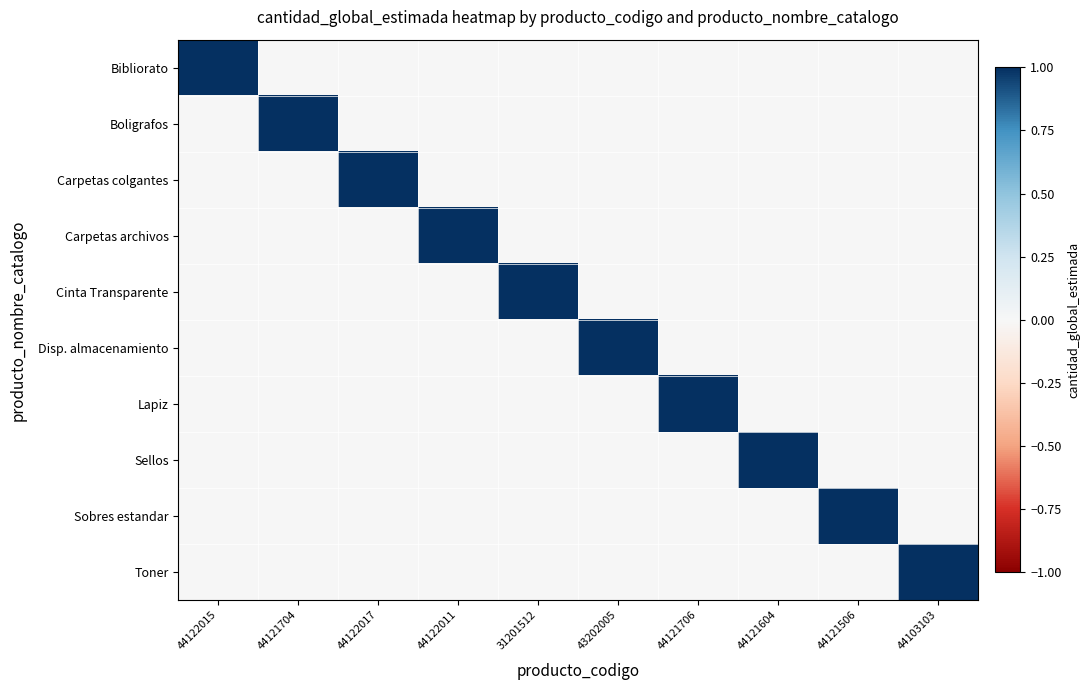

What is the total value across all series at 44122011?

1